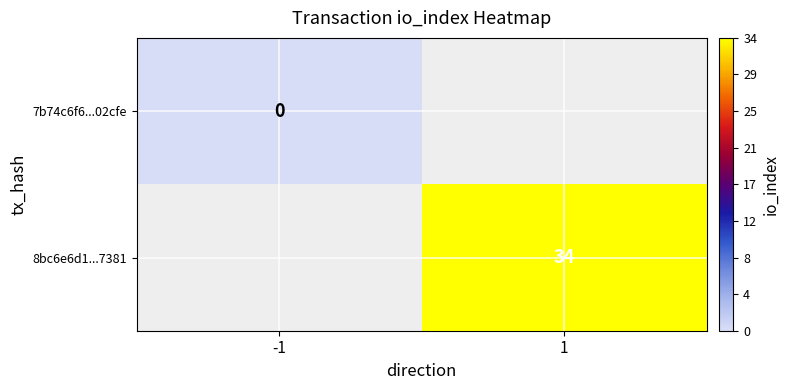

Which category has the lowest value across all series?

-1